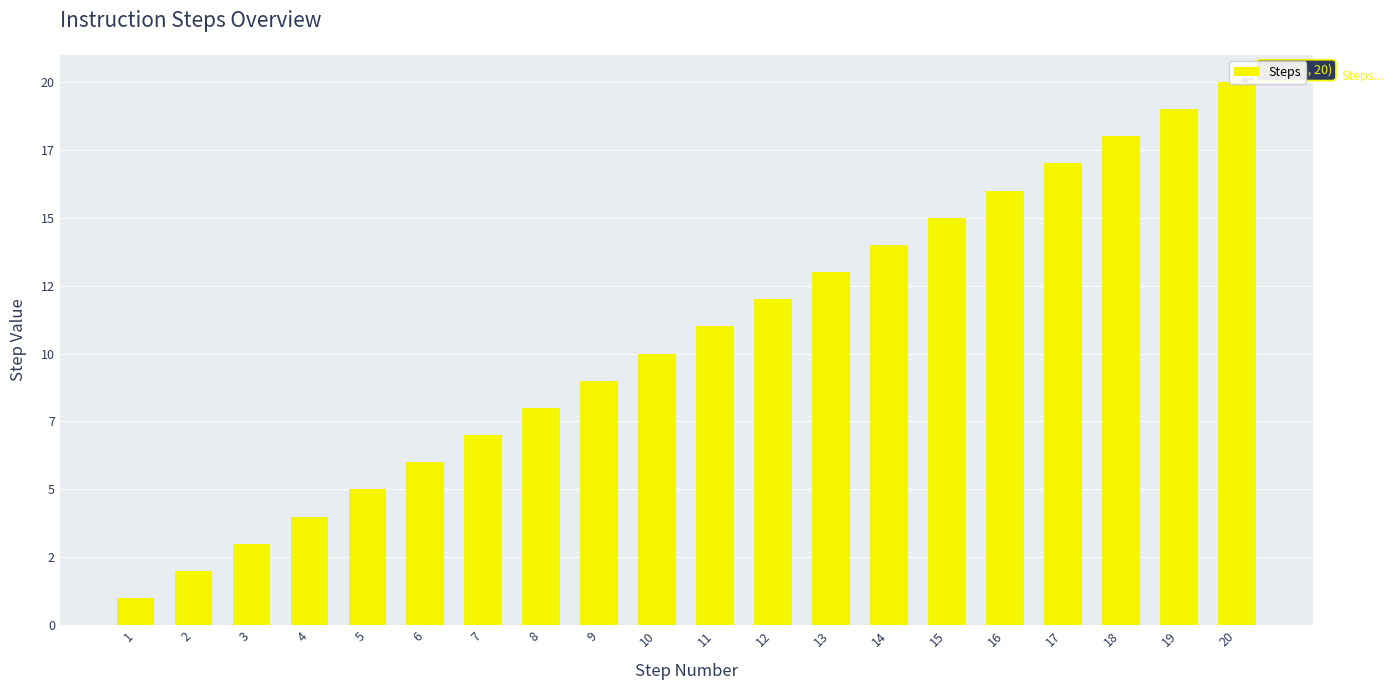

At which label is the value closest to 10?

10